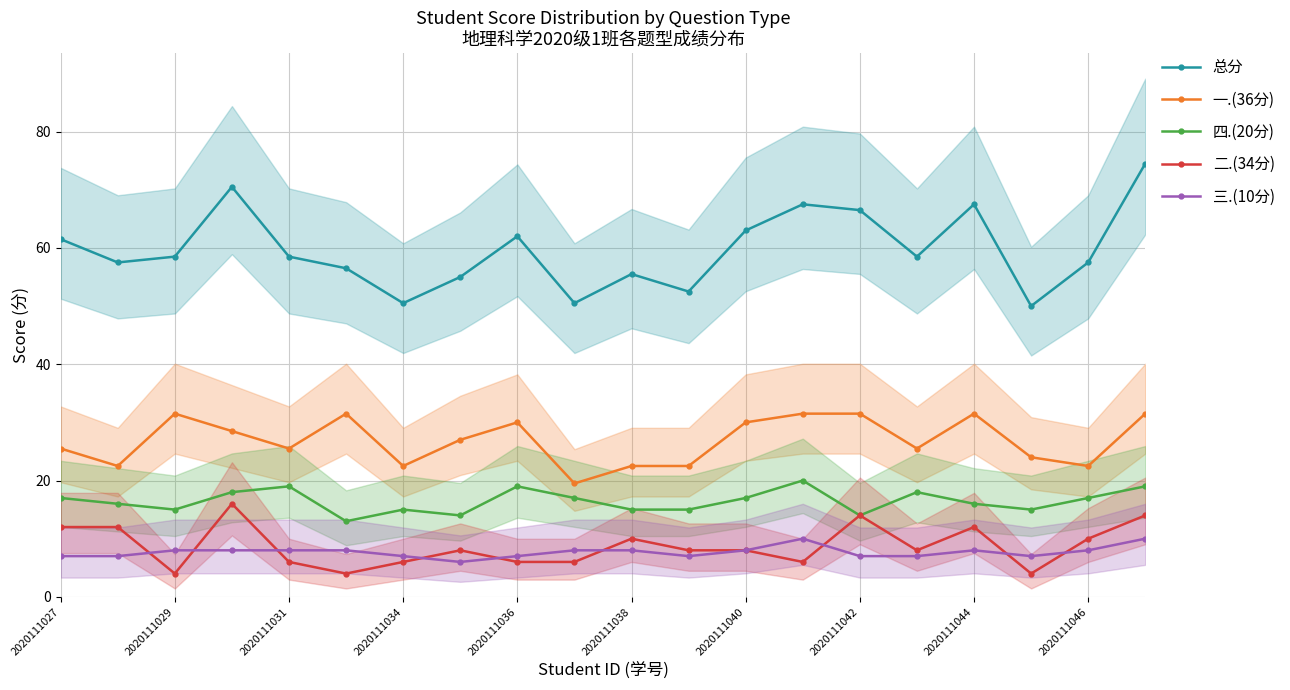

True or false: 三.(10分) and 四.(20分) intersect in this chart.

False